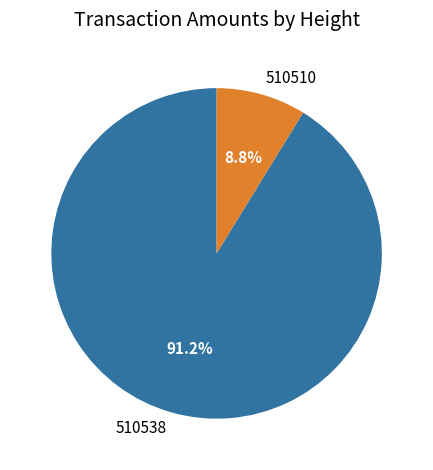

To the nearest percent, what is the difference between the largest and smallest slice percentages?

82%